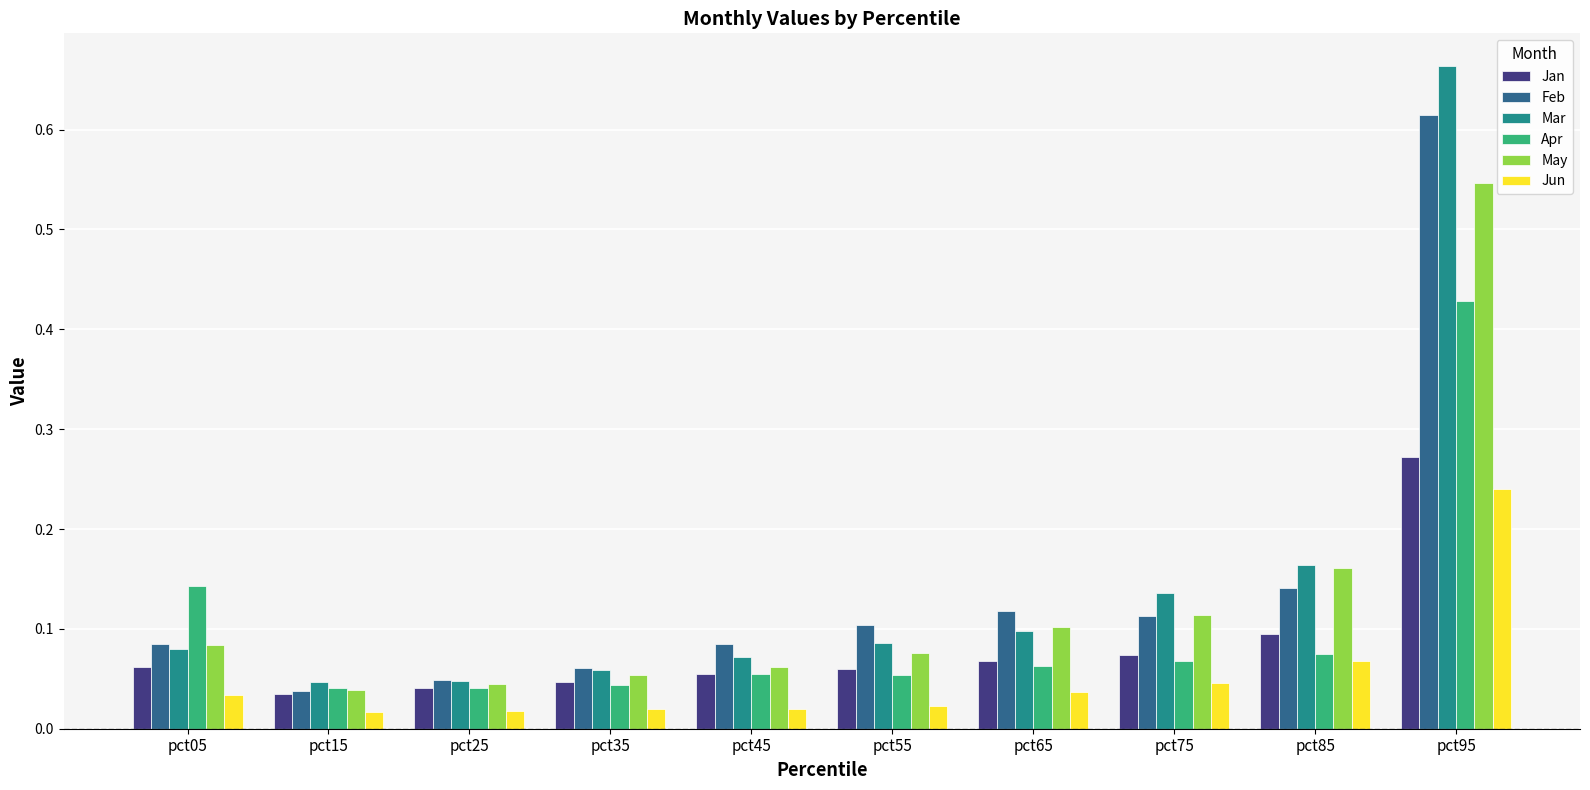

At how many categories does at least one series exceed 0?

10